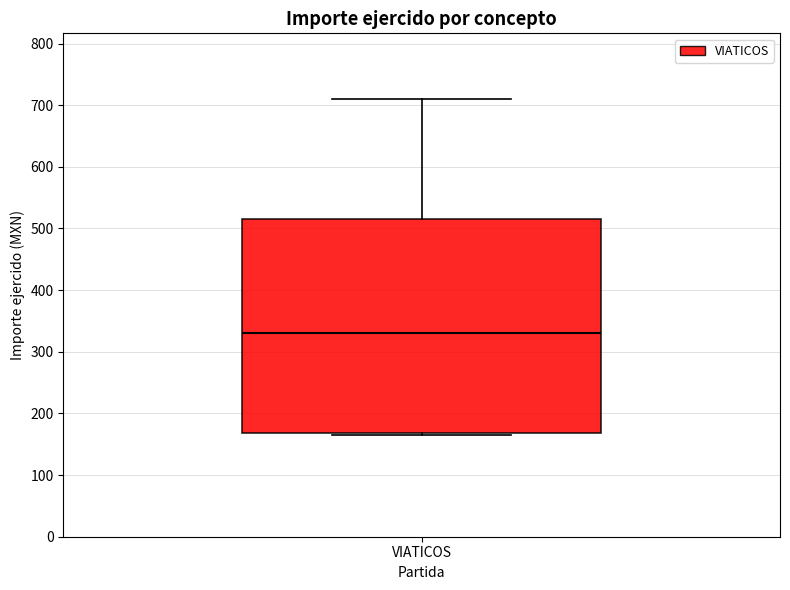

Where does the median line of the box for VIATICOS sit on the y-axis? The values are not printed on the chart, so give them approximately, as read against the axis.

330